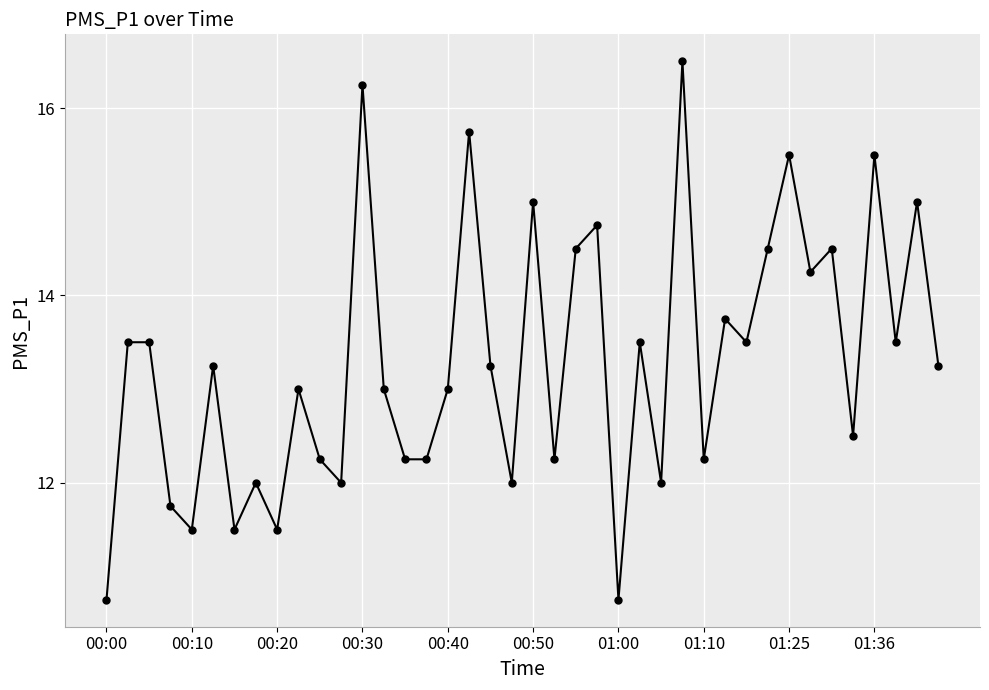

What is the average value?

13.3